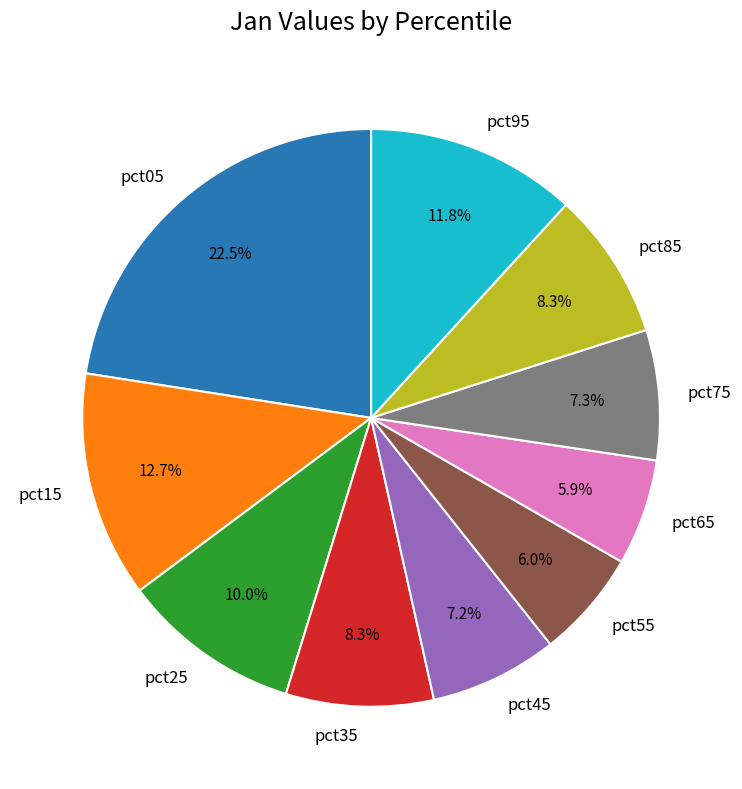

Is the sum of pct25 and pct75 greater than half?

No